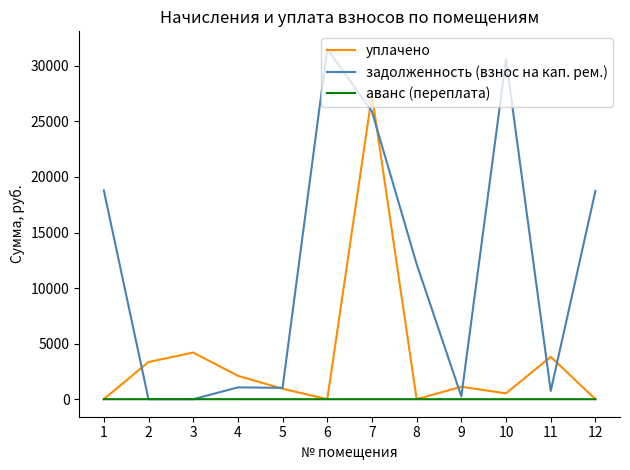

The value of уплачено at 6 is 12352.6. True or false?

False